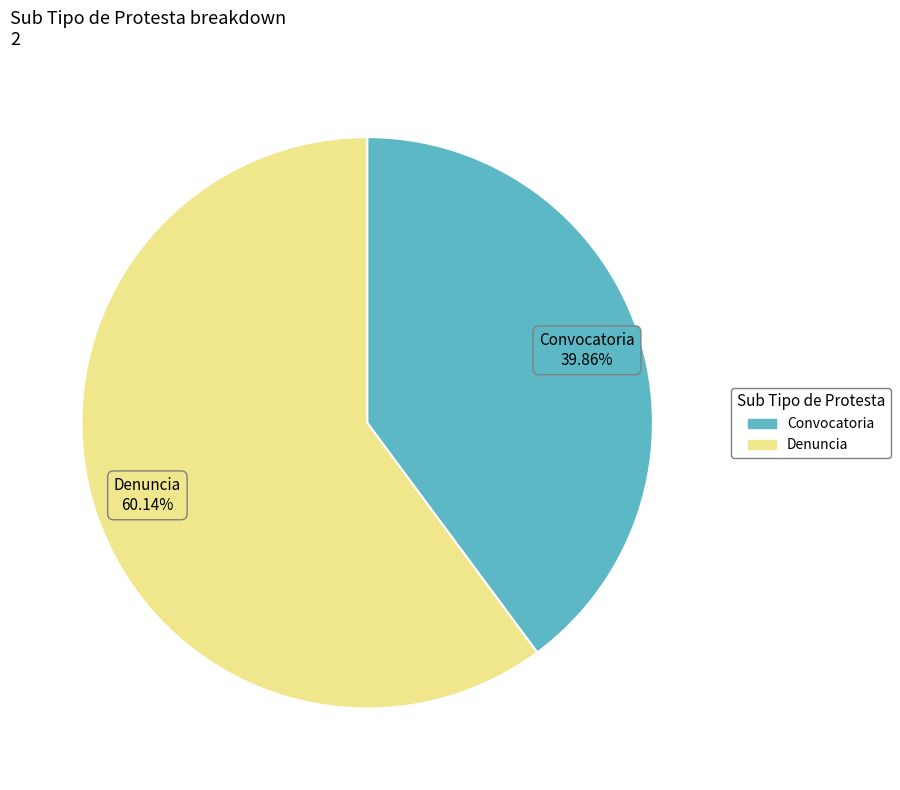

Is it true that Denuncia is 60% of the pie?

True